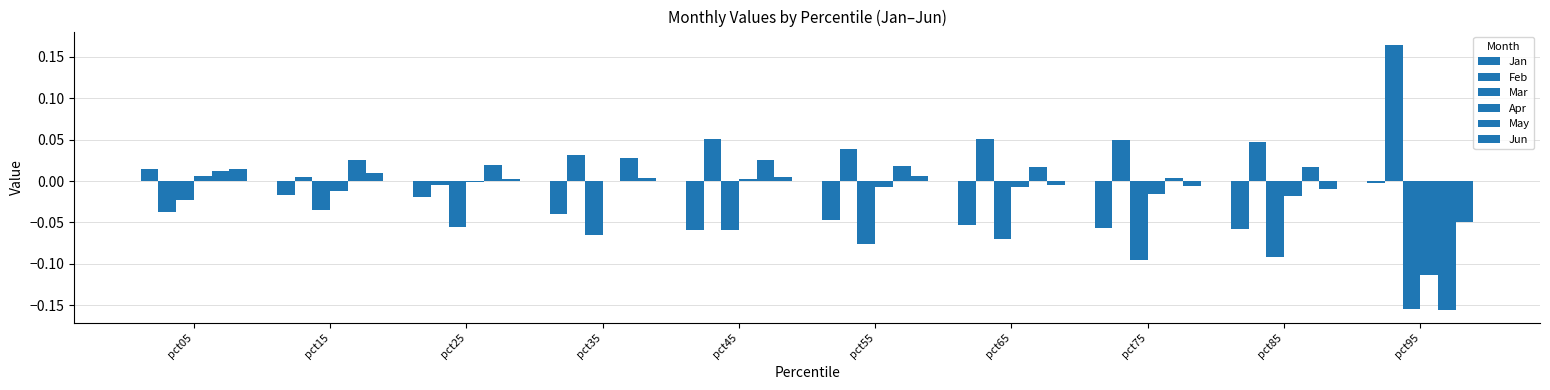

Reading left to right, extract all data points from this chart.

Jan: pct05=0.0	pct15=-0.0	pct25=-0.0	pct35=-0.0	pct45=-0.1	pct55=-0.0	pct65=-0.1	pct75=-0.1	pct85=-0.1	pct95=-0.0
Feb: pct05=-0.0	pct15=0.0	pct25=-0.0	pct35=0.0	pct45=0.1	pct55=0.0	pct65=0.1	pct75=0.1	pct85=0.0	pct95=0.2
Mar: pct05=-0.0	pct15=-0.0	pct25=-0.1	pct35=-0.1	pct45=-0.1	pct55=-0.1	pct65=-0.1	pct75=-0.1	pct85=-0.1	pct95=-0.2
Apr: pct05=0.0	pct15=-0.0	pct25=-0.0	pct35=0.0	pct45=0.0	pct55=-0.0	pct65=-0.0	pct75=-0.0	pct85=-0.0	pct95=-0.1
May: pct05=0.0	pct15=0.0	pct25=0.0	pct35=0.0	pct45=0.0	pct55=0.0	pct65=0.0	pct75=0.0	pct85=0.0	pct95=-0.2
Jun: pct05=0.0	pct15=0.0	pct25=0.0	pct35=0.0	pct45=0.0	pct55=0.0	pct65=-0.0	pct75=-0.0	pct85=-0.0	pct95=-0.0